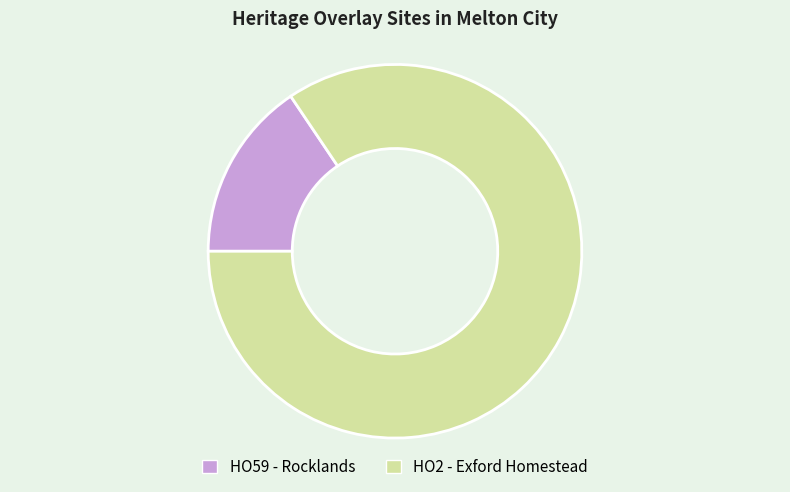

Combined, do HO59 - Rocklands and HO2 - Exford Homestead account for over 50%?

Yes